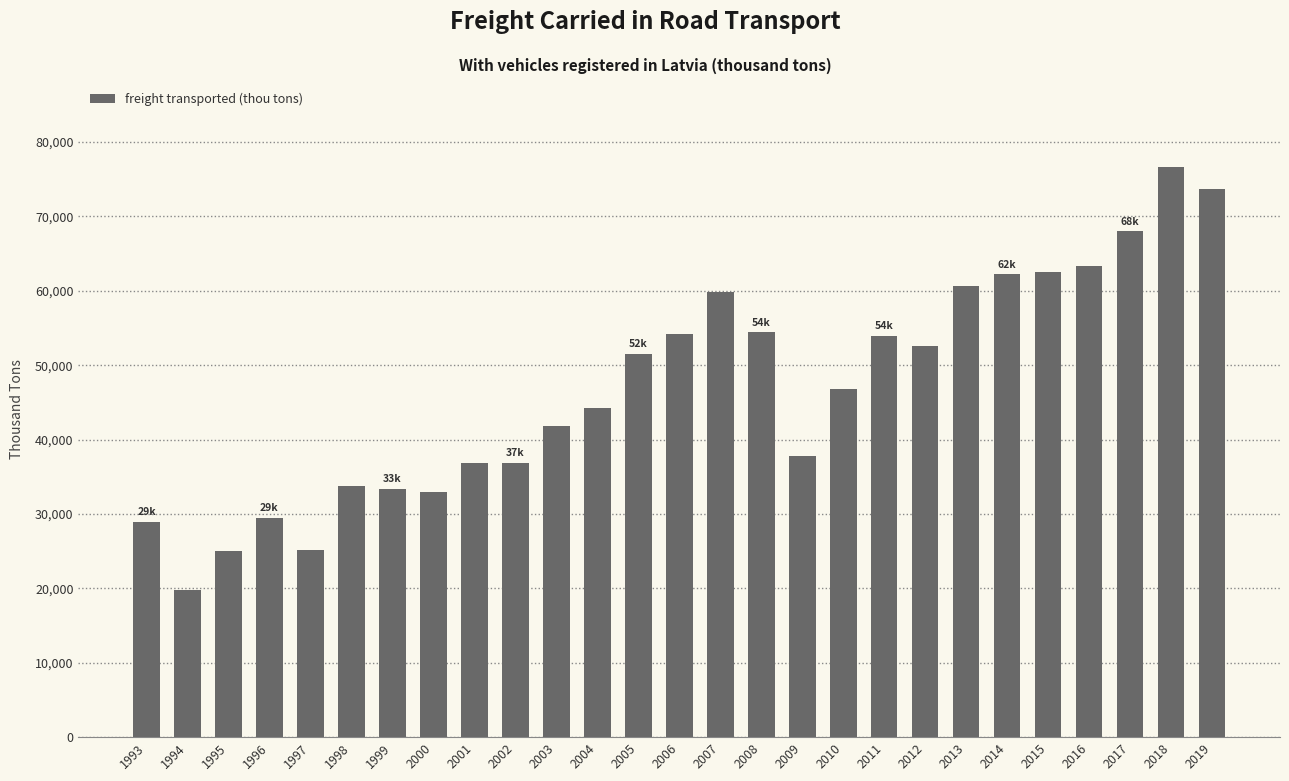

What is the average value?

46924.8